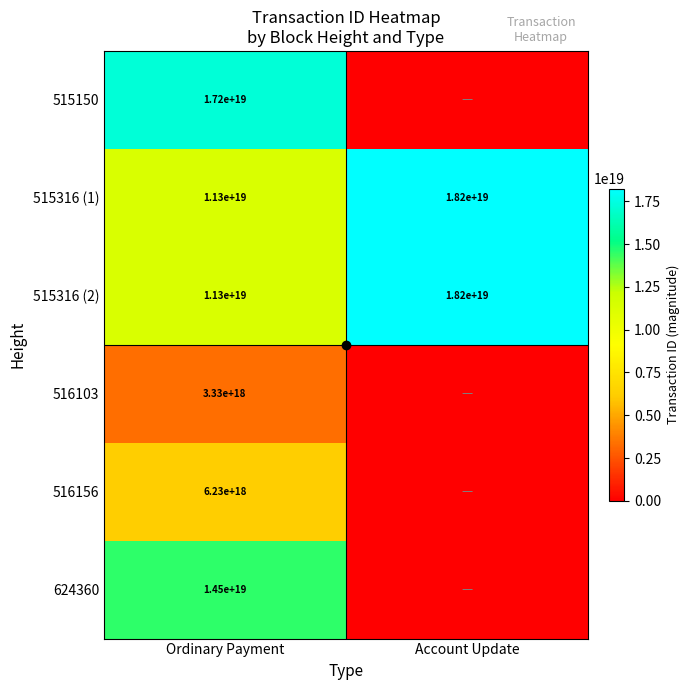

What is the minimum value for 515316 (2)?

11346035699122216960